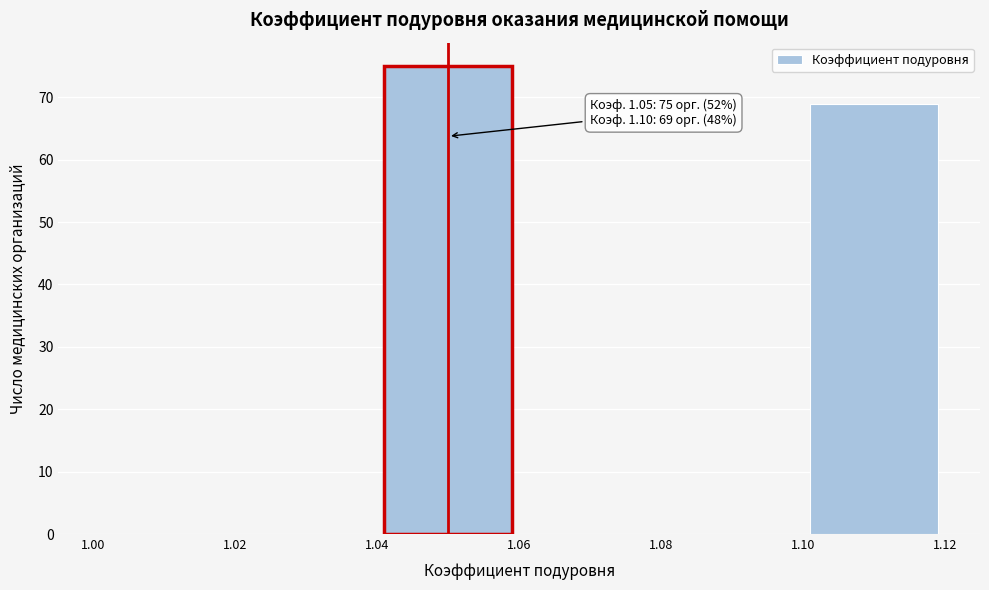

Over which range of the x-axis is the bar tallest?

1.04 to 1.06